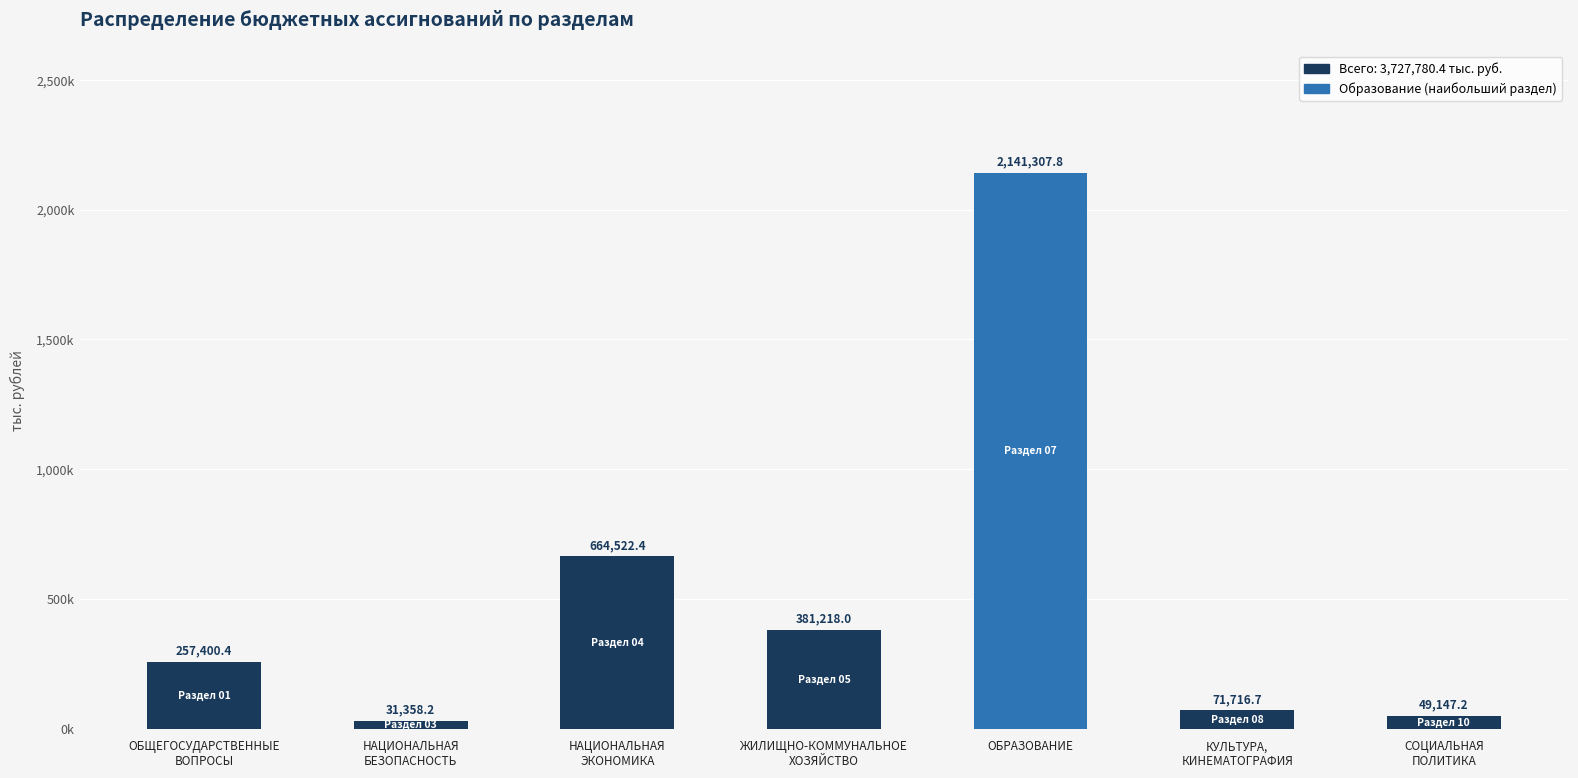

Is it true that the value at ЖИЛИЩНО-КОММУНАЛЬНОЕ
ХОЗЯЙСТВО is 614005.7?

False